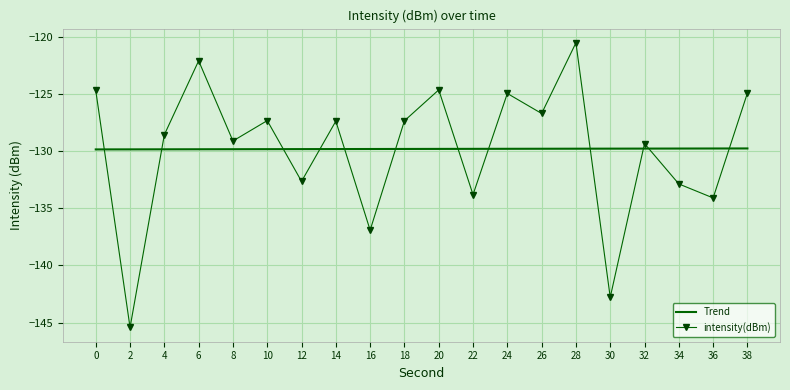

At which label is the value closest to -132?

12